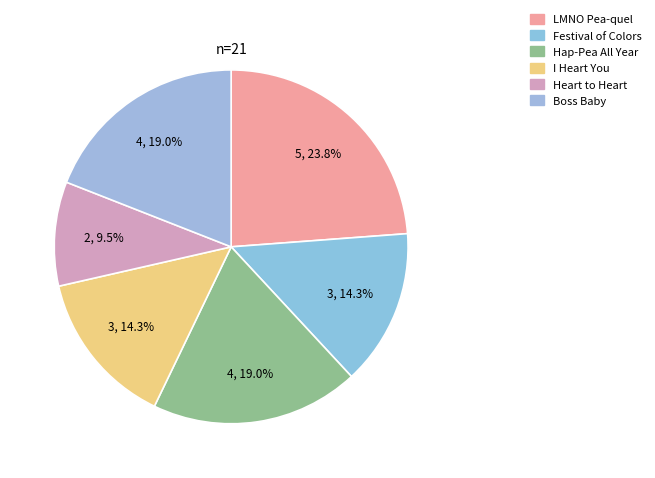

To the nearest percent, what is the average slice percentage?

17%